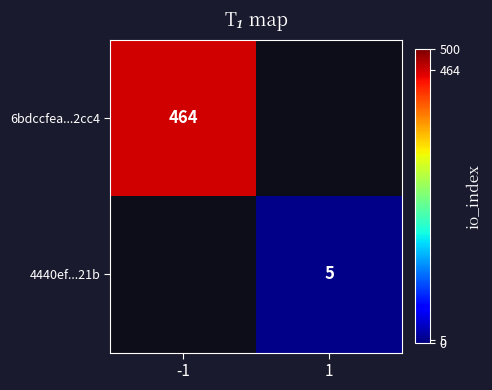

The 6bdccfea...2cc4 series shows 672 at -1. True or false?

False